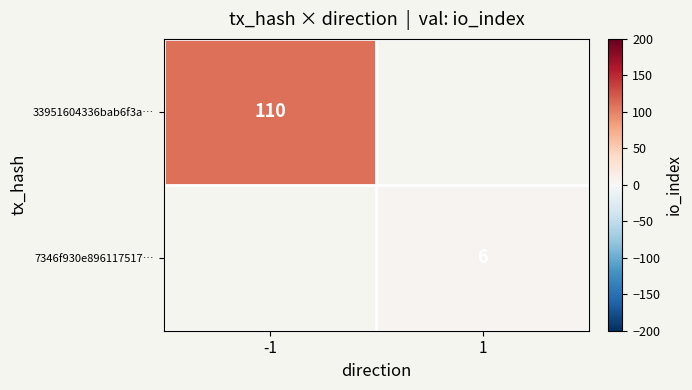

Is the value of 33951604336bab6f3a… at -1 greater than the value of 7346f930e896117517… at 1?

Yes